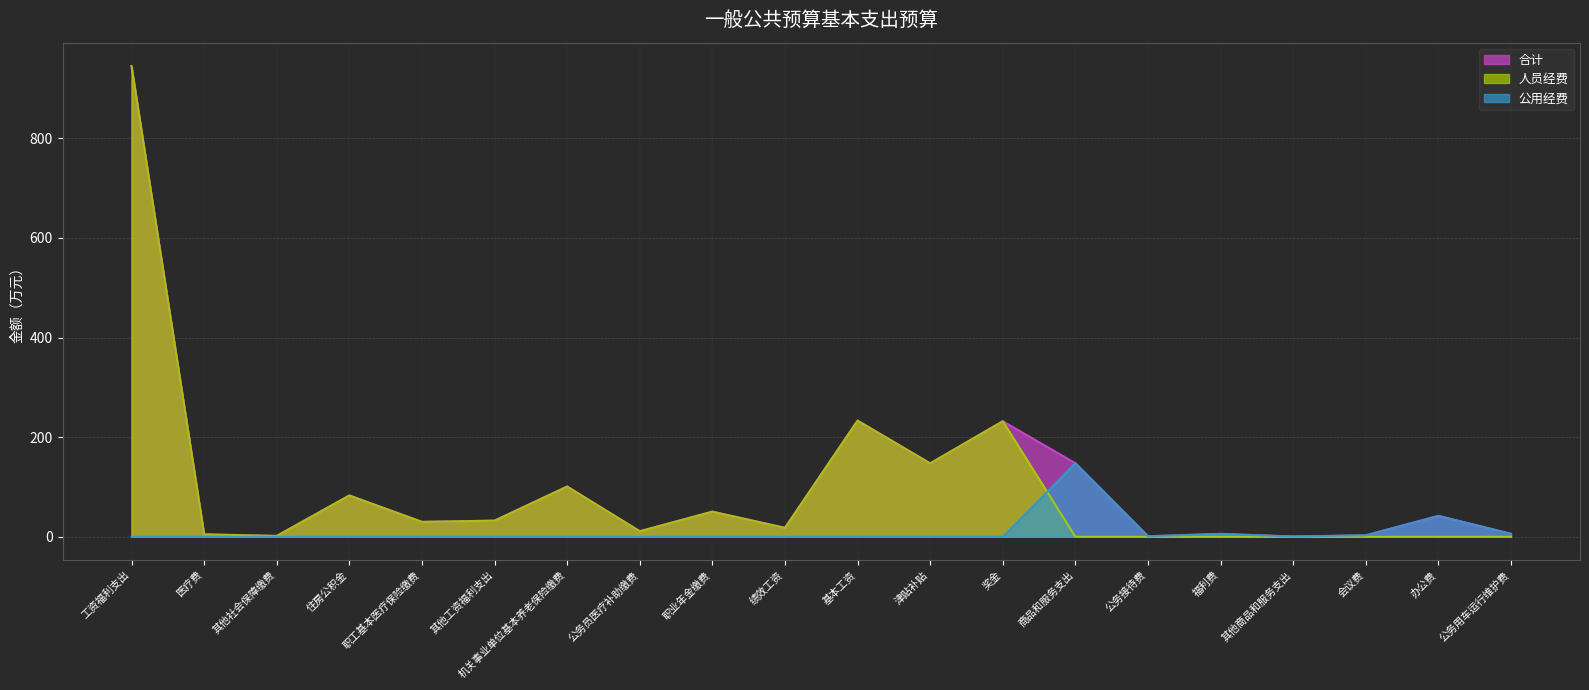

What is the difference between the 人员经费 values at 商品和服务支出 and 工资福利支出?

944.6